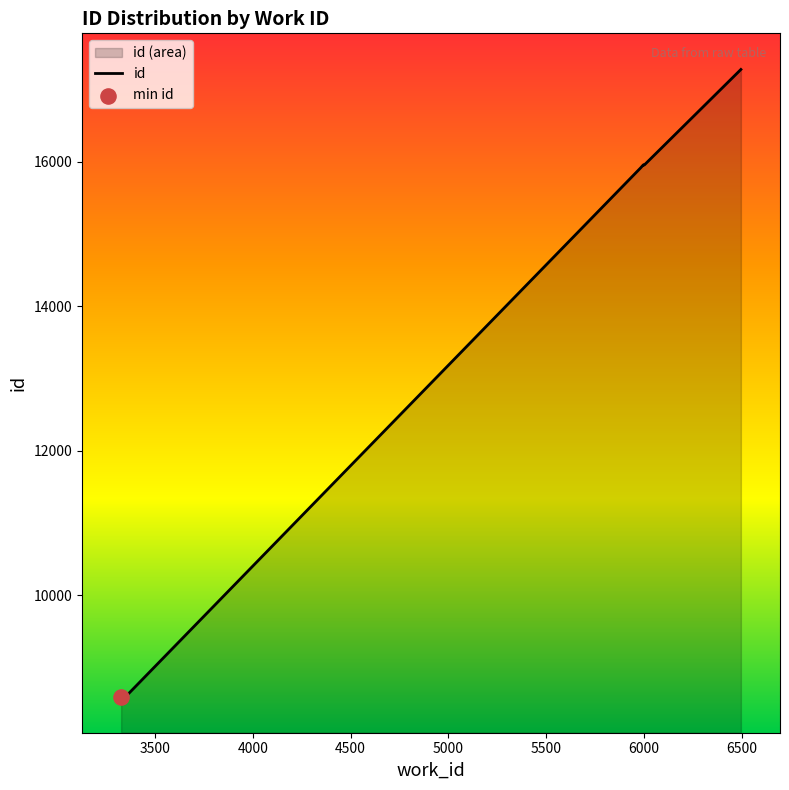

What is the change in value from 5983 to 5998?

+42